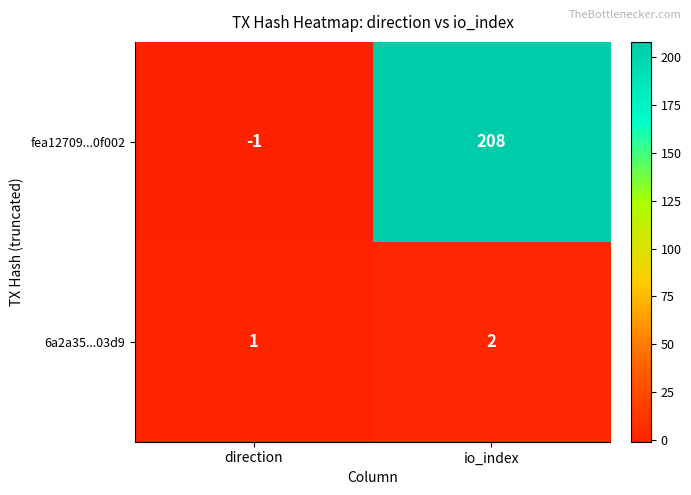

True or false: fea12709...0f002 has a value of 208 at io_index.

True